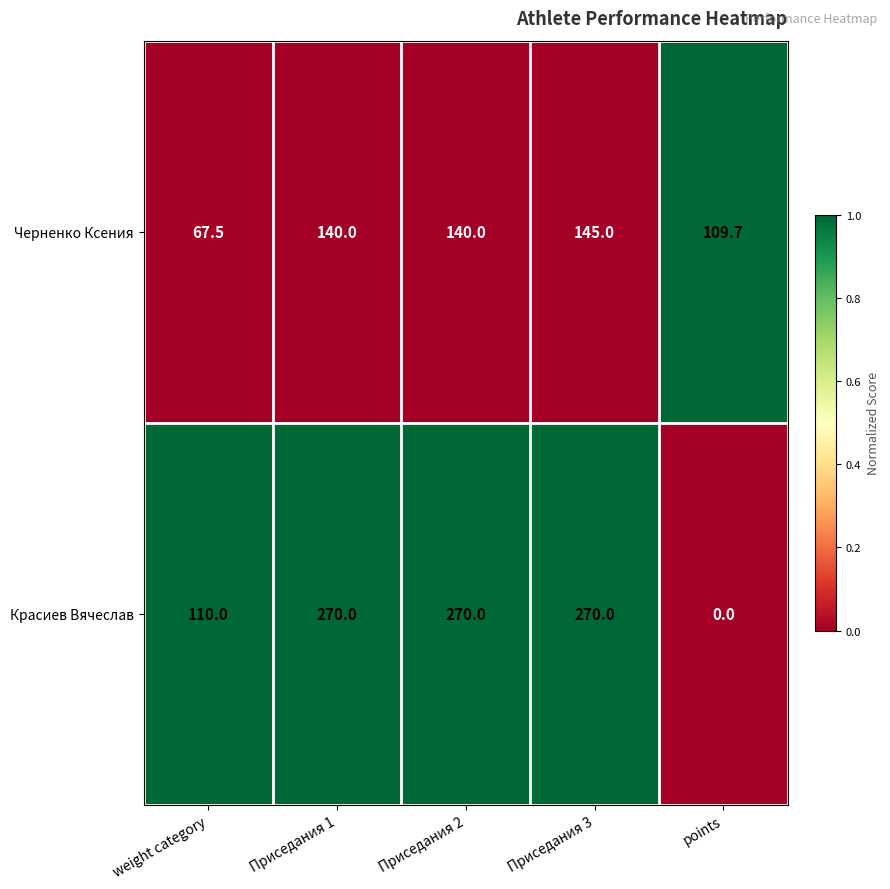

Reading left to right, what are all the values shown in this chart?

Черненко Ксения: 67.5	140.0	140.0	145.0	109.7
Красиев Вячеслав: 110.0	270.0	270.0	270.0	0.0